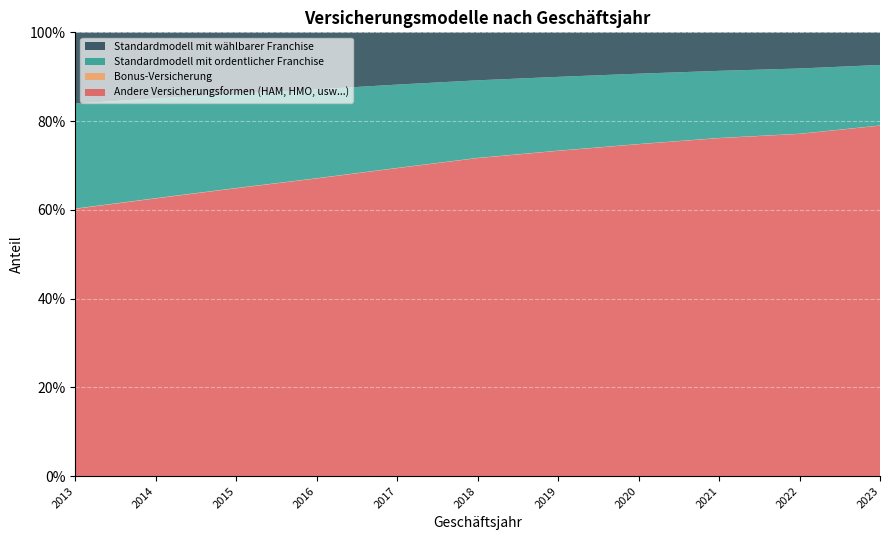

Reading left to right, what are all the values shown in this chart?

Andere Versicherungsformen (HAM, HMO, usw...): 0.6	0.6	0.6	0.7	0.7	0.7	0.7	0.7	0.8	0.8	0.8
Bonus-Versicherung: 0.0	0.0	0.0	0.0	0.0	0.0	0.0	0.0	0.0	0.0	0.0
Standardmodell mit ordentlicher Franchise: 0.2	0.2	0.2	0.2	0.2	0.2	0.2	0.2	0.2	0.1	0.1
Standardmodell mit wählbarer Franchise: 0.2	0.1	0.1	0.1	0.1	0.1	0.1	0.1	0.1	0.1	0.1